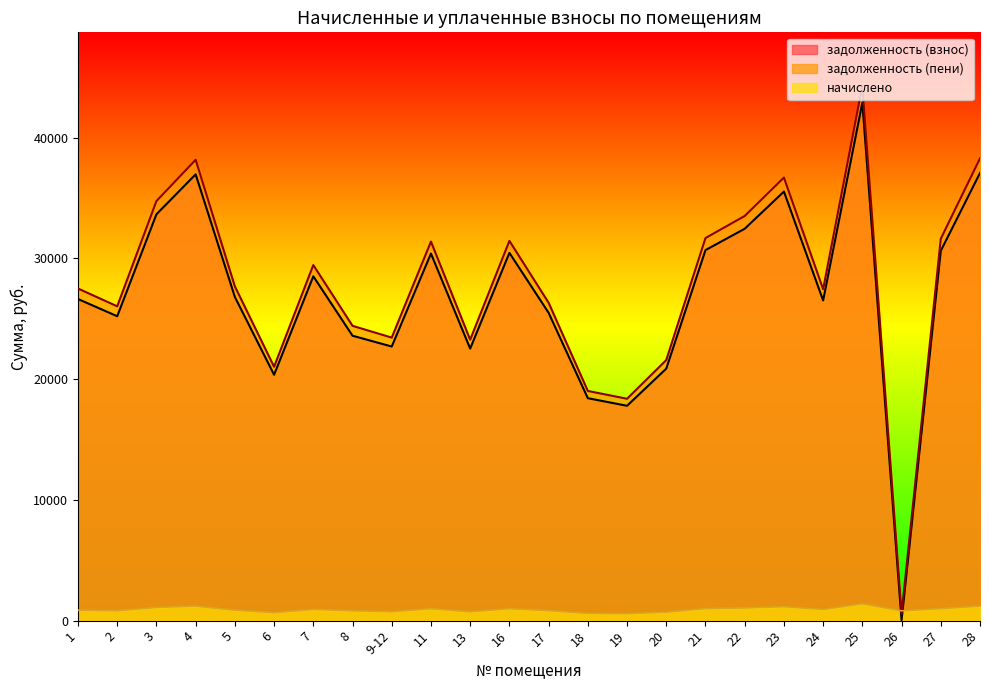

What is the spread (max minus min) of values at 22?

32453.6